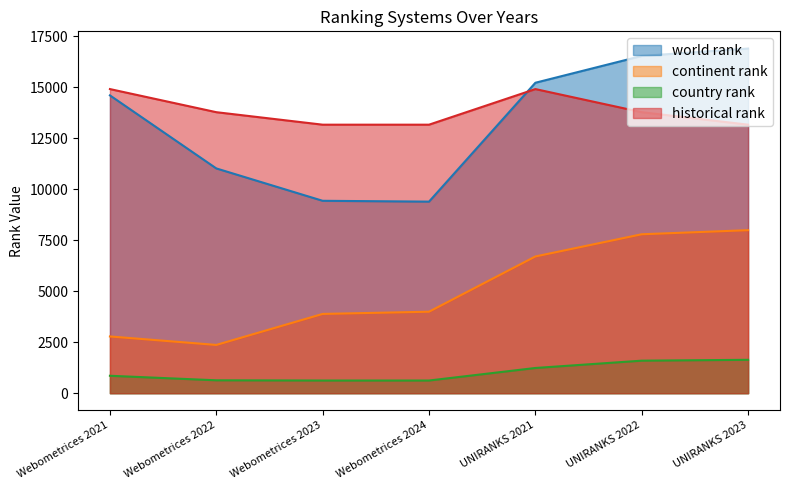

What is the highest value of the world rank series?

16907